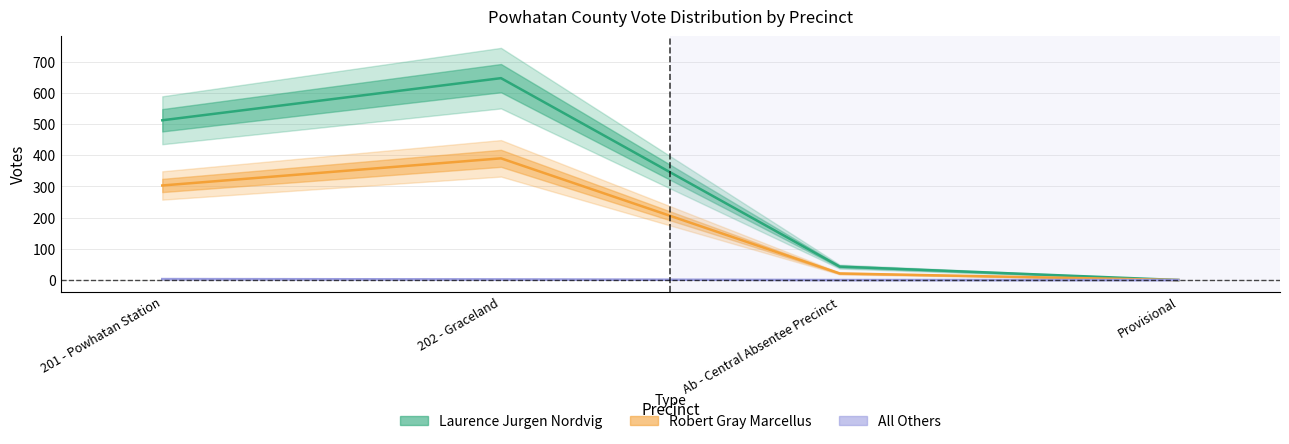

True or false: Laurence Jurgen Nordvig (Estimate) and Robert Gray Marcellus (Partial) cross at least once.

False